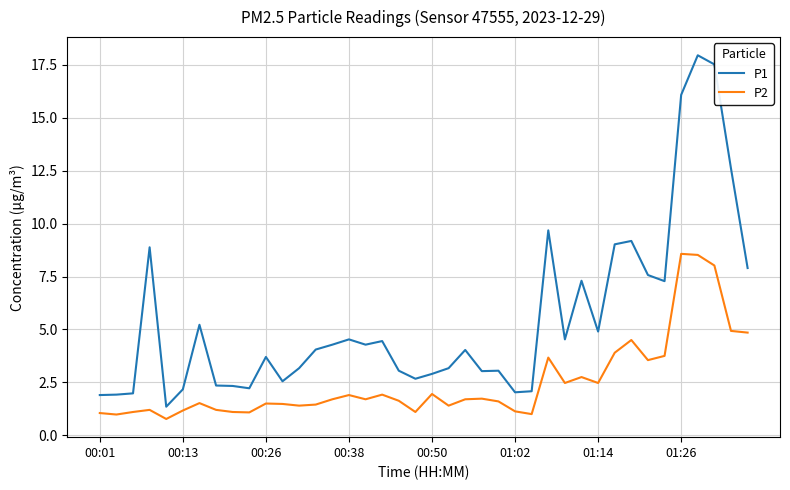

List the series in order of their peak value, highest first.

P1, P2